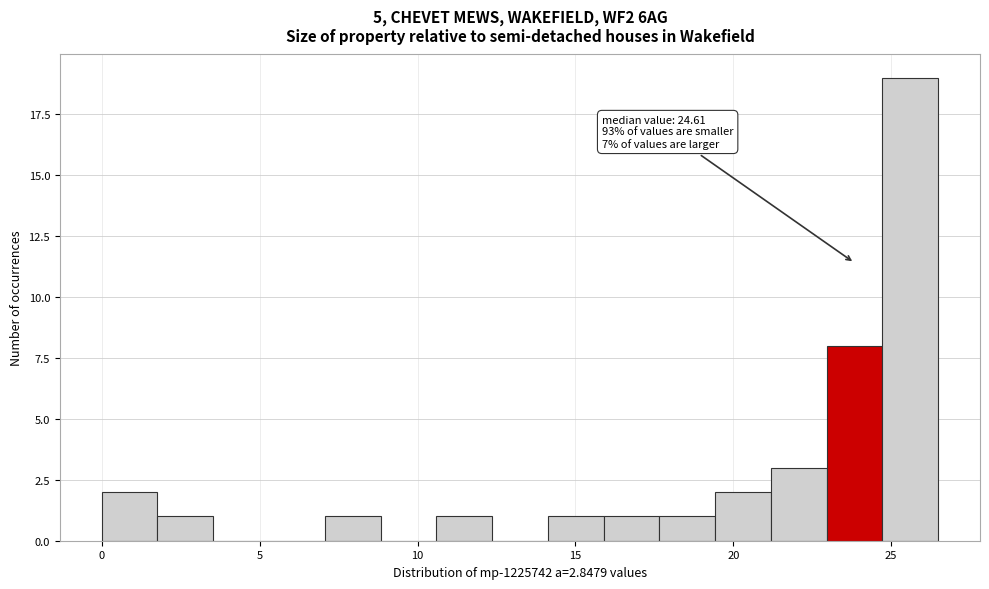

Around what value on the x-axis is the tallest bar? Give the approximate position of its centre, as read against the axis.

25.5